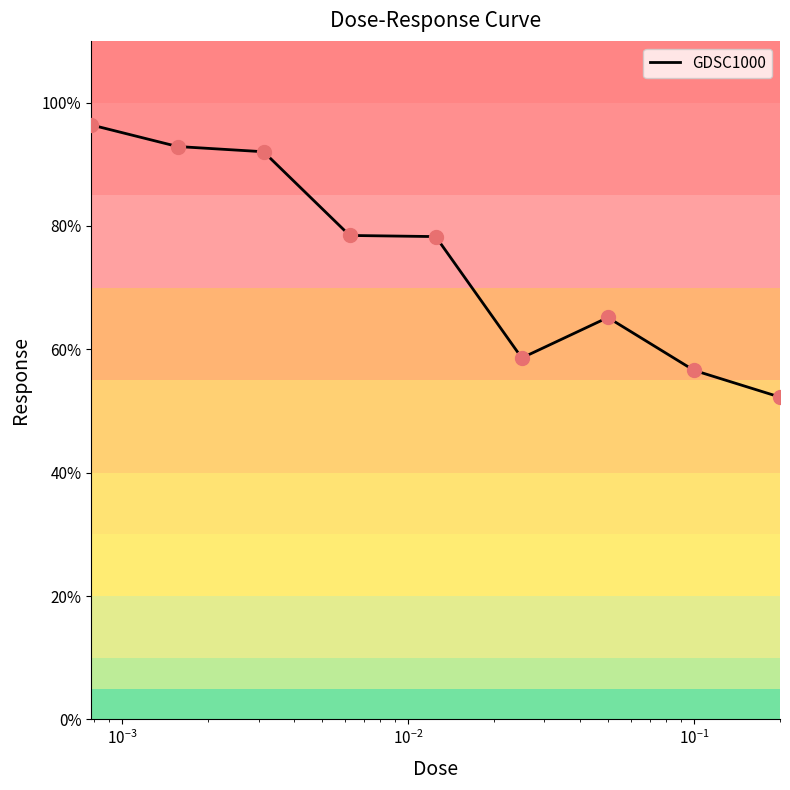

What is the maximum value shown in the chart?

96.4